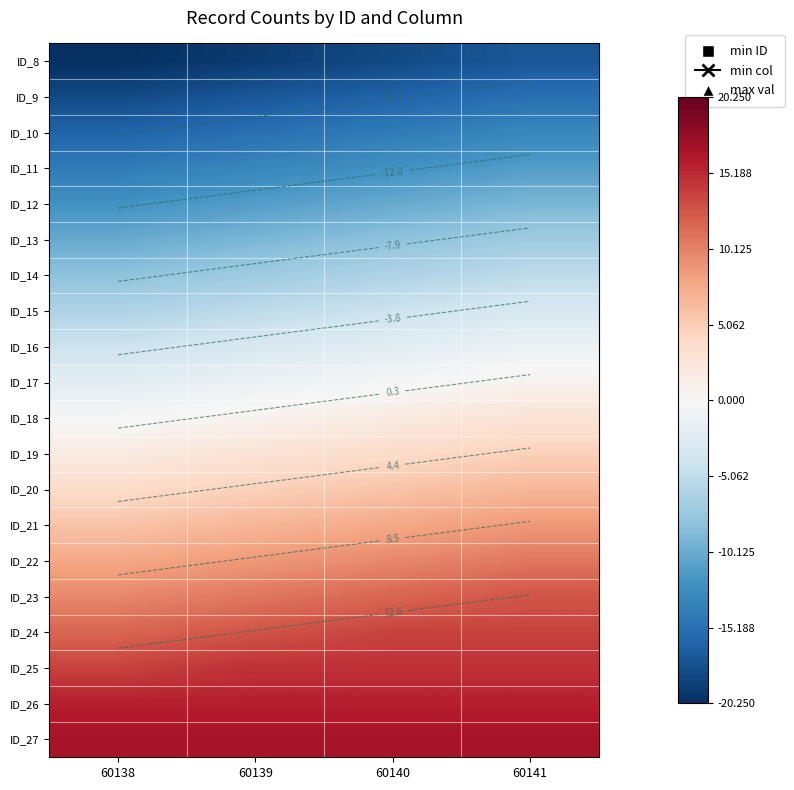

True or false: ID_23 has a value of 20.8 at 60140.

False